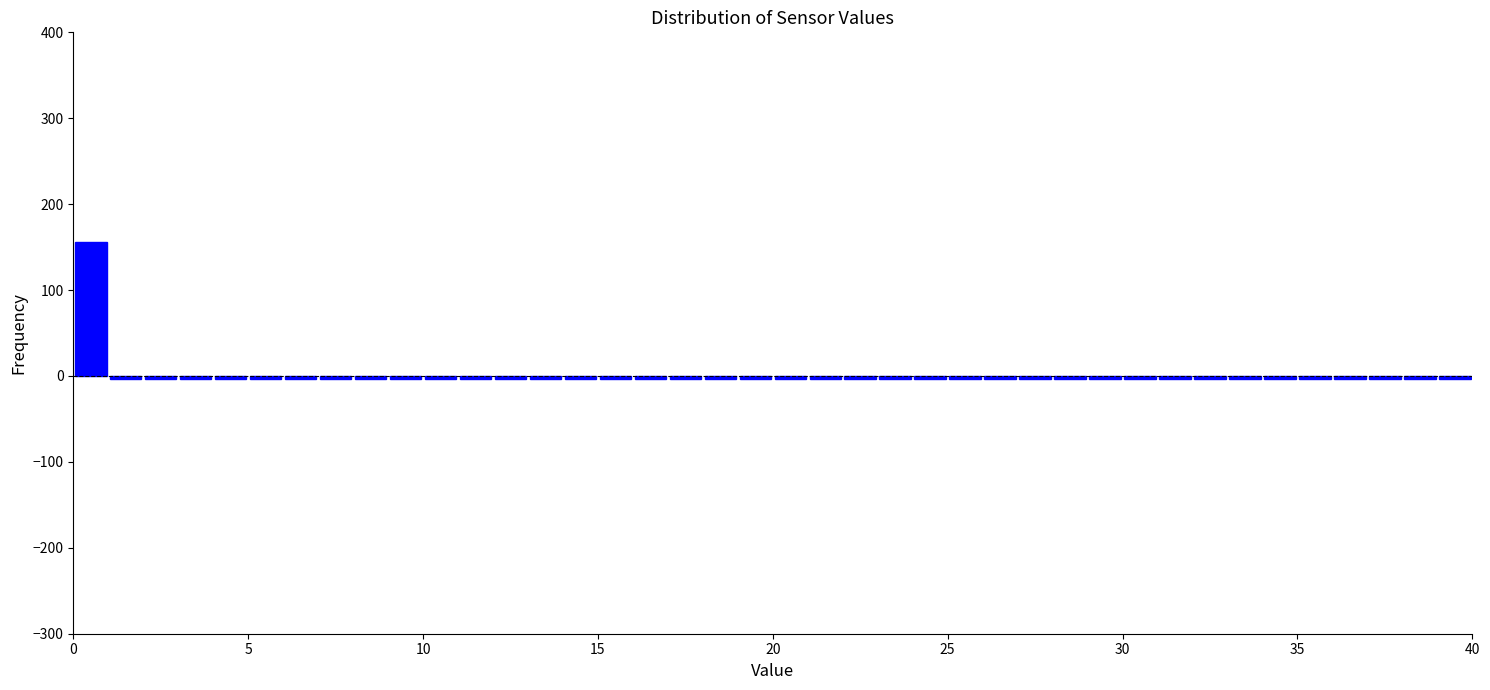

Read against the x-axis, roughly where is the centre of the tallest bar?

0.5